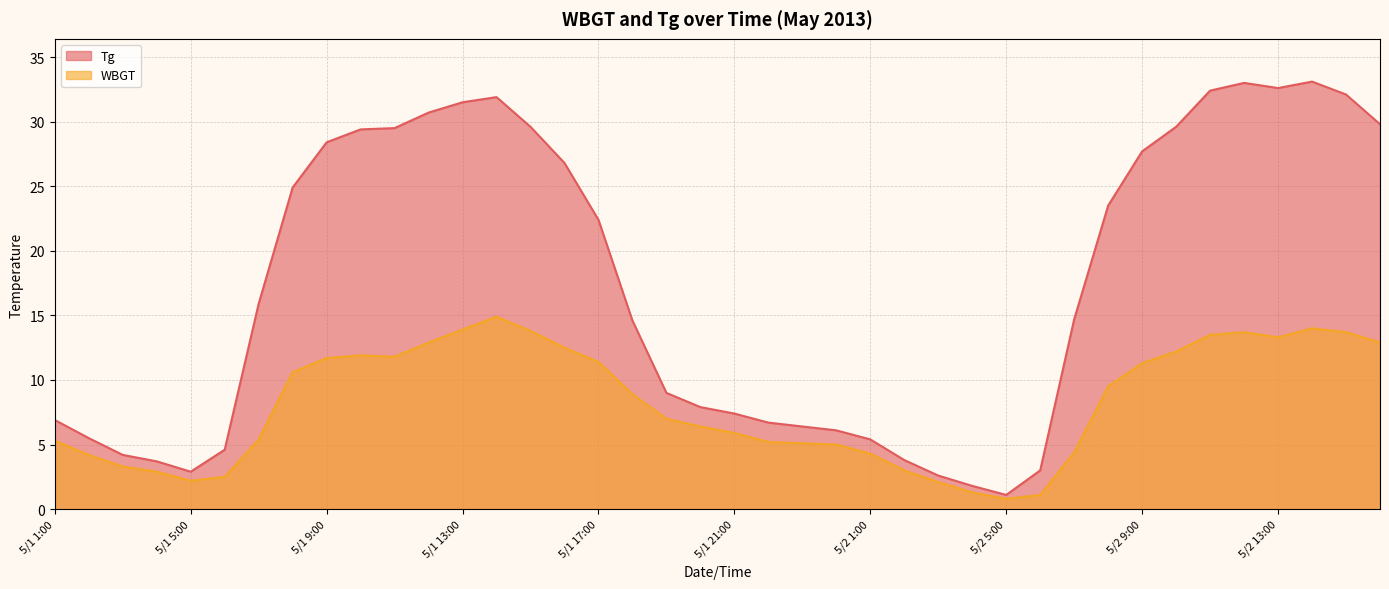

List the series in order of their overall mean, highest first.

Tg, WBGT